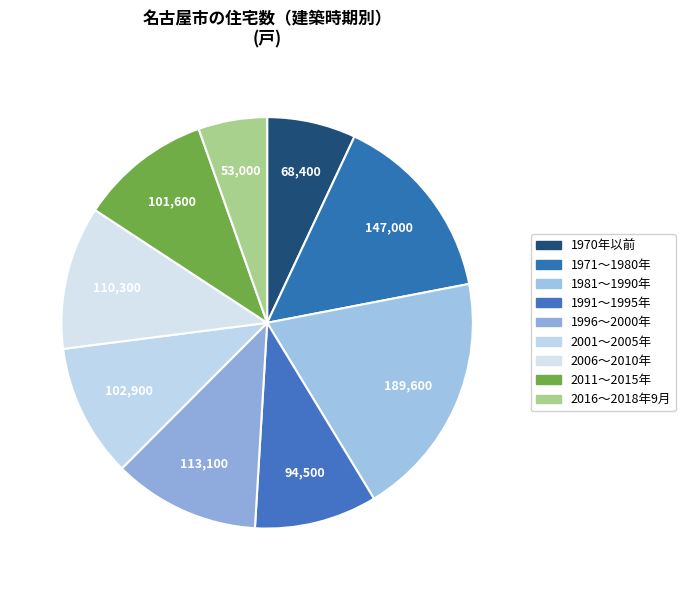

Rank the categories by value from highest to lowest.

1981～1990年, 1971～1980年, 1996～2000年, 2006～2010年, 2001～2005年, 2011～2015年, 1991～1995年, 1970年以前, 2016～2018年9月